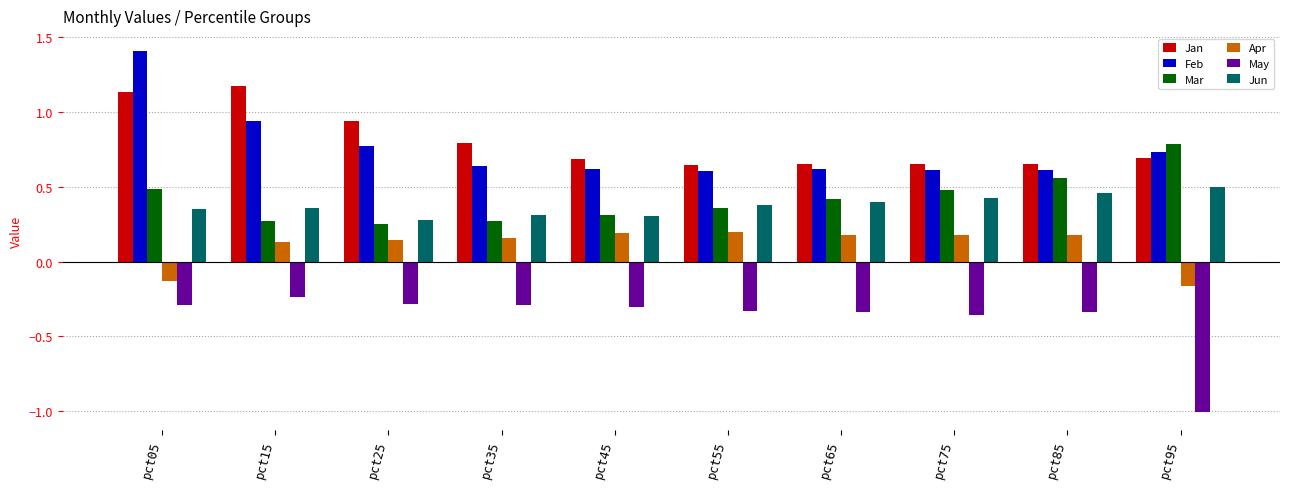

At which label is Jun closest to 0?

pct25